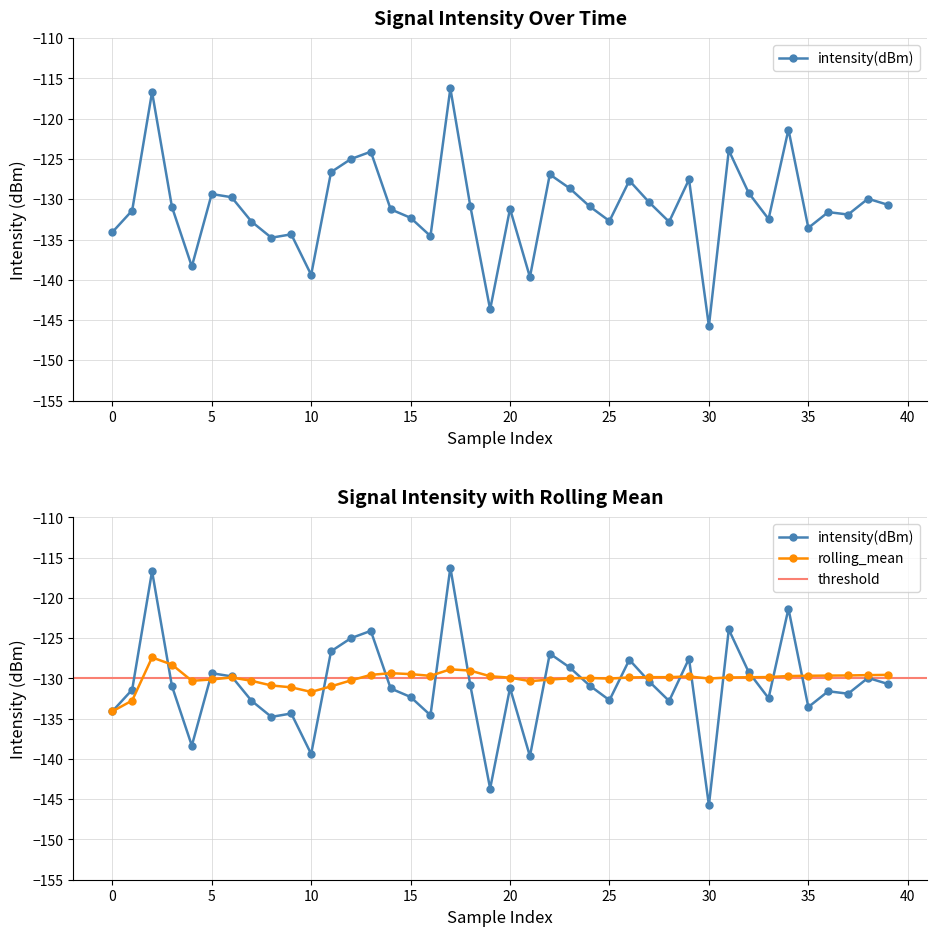

True or false: intensity(dBm) has more than 1 points higher than both neighbors.

True